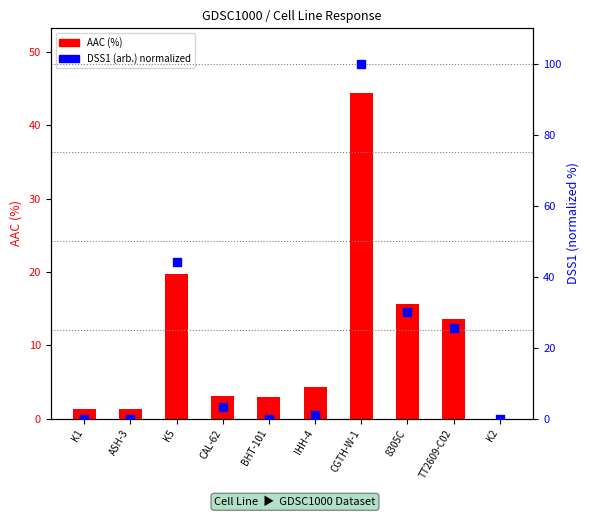

What are all the series names shown in the legend?

AAC (%), DSS1 (arb.)